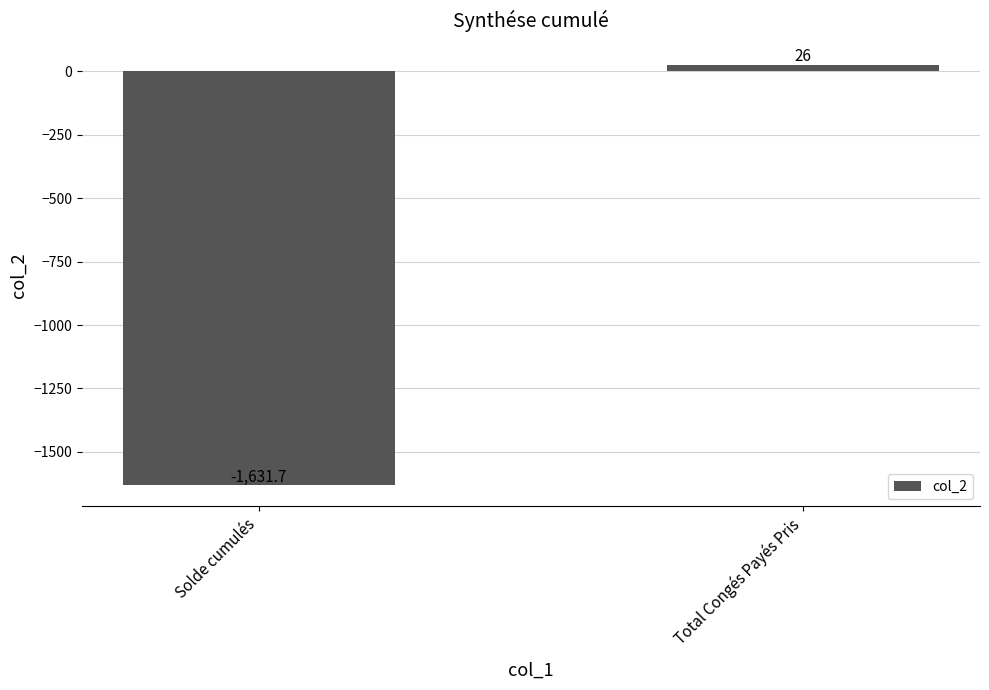

List the labels in order of value, largest first.

Total Congés Payés Pris, Solde cumulés